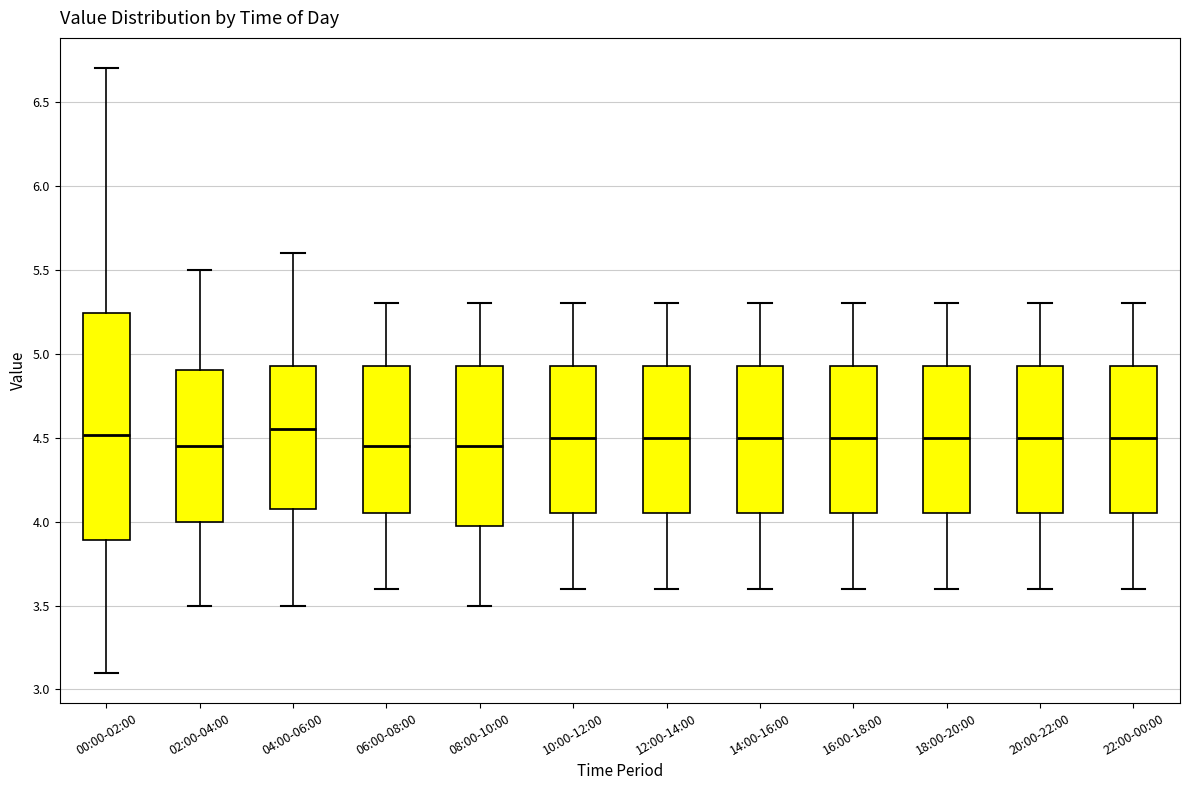

Reading left to right, read every box against the y-axis: the position of its median line, the range the box covers, and the ends of its whiskers. The values are not printed on the chart, so give them approximately, as read against the axis.

00:00-02:00: median 4.50, box 3.90 to 5.25, whiskers 3.10 to 6.70
02:00-04:00: median 4.45, box 4.00 to 4.90, whiskers 3.50 to 5.50
04:00-06:00: median 4.55, box 4.10 to 4.95, whiskers 3.50 to 5.60
06:00-08:00: median 4.45, box 4.05 to 4.95, whiskers 3.60 to 5.30
08:00-10:00: median 4.45, box 4.00 to 4.95, whiskers 3.50 to 5.30
10:00-12:00: median 4.50, box 4.05 to 4.95, whiskers 3.60 to 5.30
12:00-14:00: median 4.50, box 4.05 to 4.95, whiskers 3.60 to 5.30
14:00-16:00: median 4.50, box 4.05 to 4.95, whiskers 3.60 to 5.30
16:00-18:00: median 4.50, box 4.05 to 4.95, whiskers 3.60 to 5.30
18:00-20:00: median 4.50, box 4.05 to 4.95, whiskers 3.60 to 5.30
20:00-22:00: median 4.50, box 4.05 to 4.95, whiskers 3.60 to 5.30
22:00-00:00: median 4.50, box 4.05 to 4.95, whiskers 3.60 to 5.30